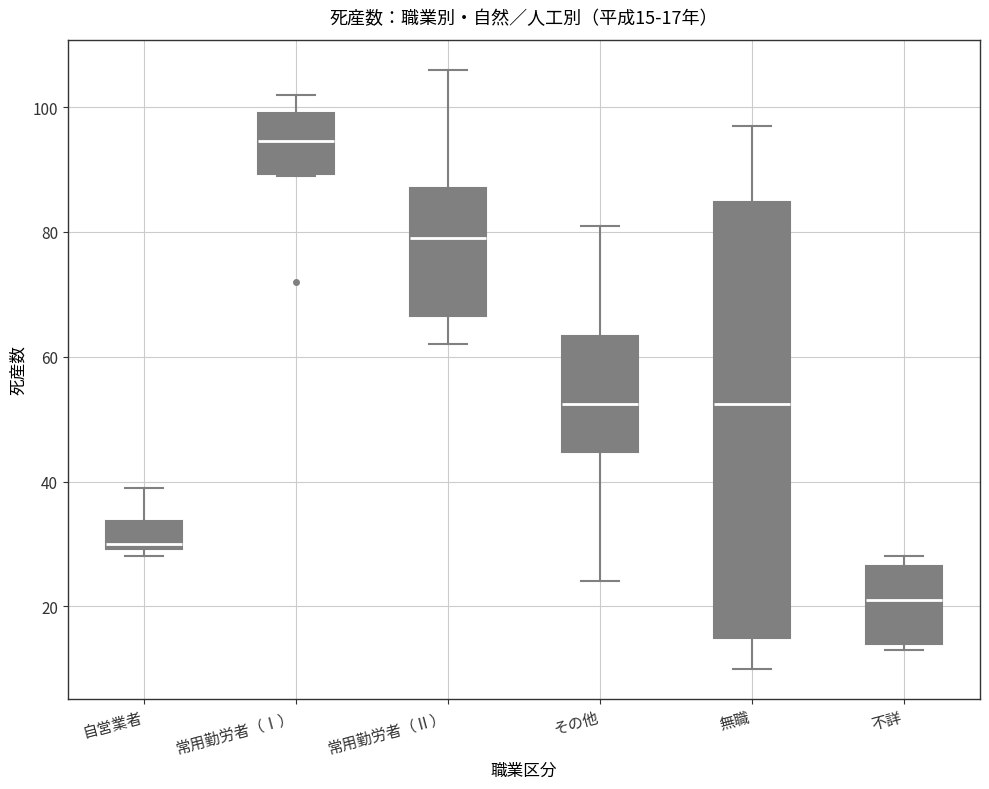

Which box is the tallest, from its lower edge to its upper edge?

無職